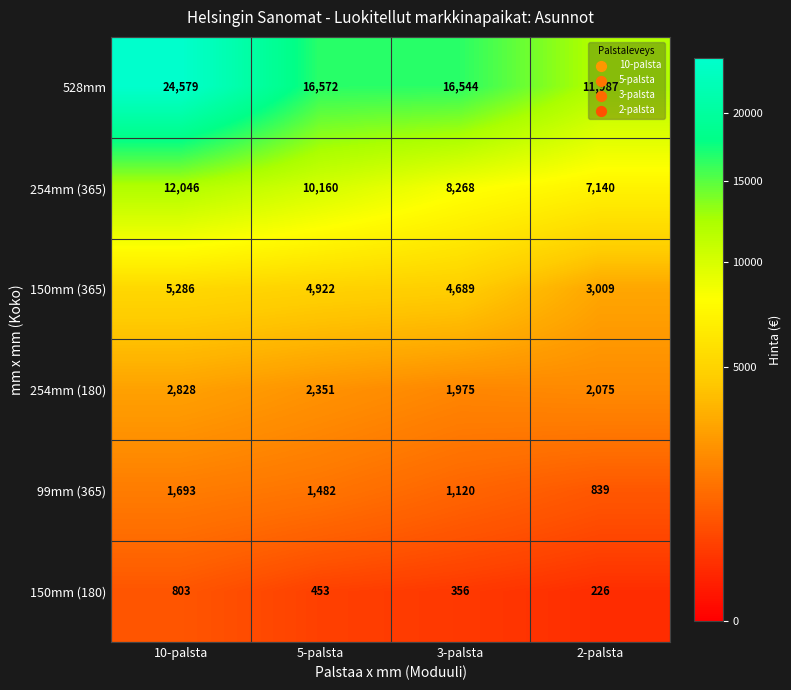

How many distinct data groups are displayed?

6